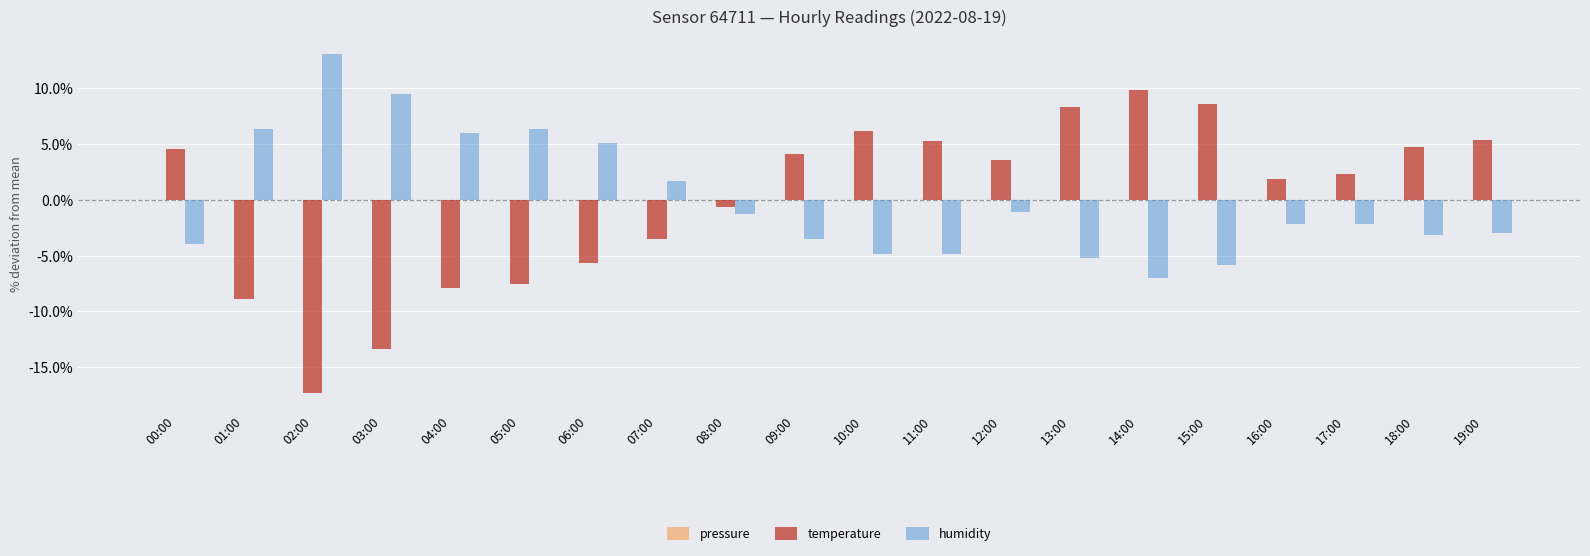

At how many categories does at least one series exceed 6?

8